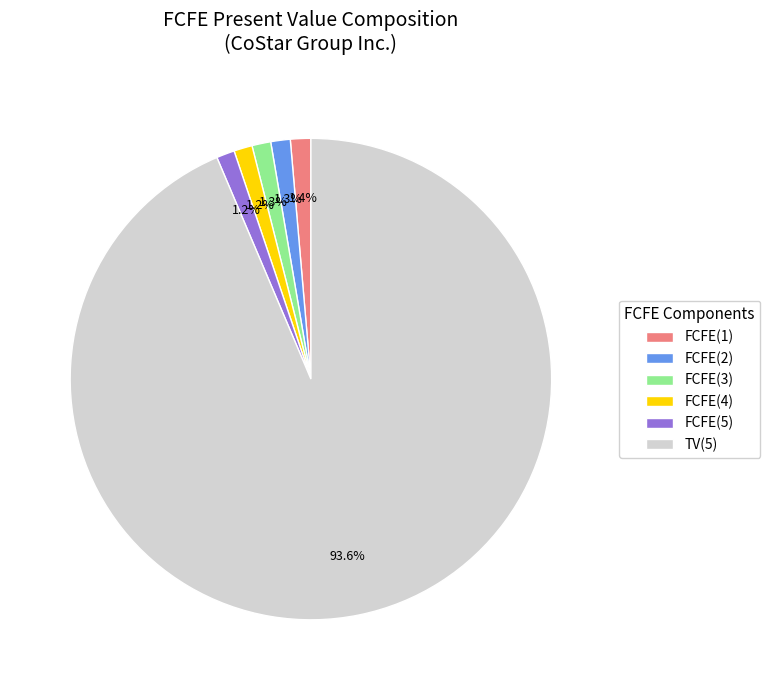

Is the sum of FCFE(4) and FCFE(5) greater than half?

No